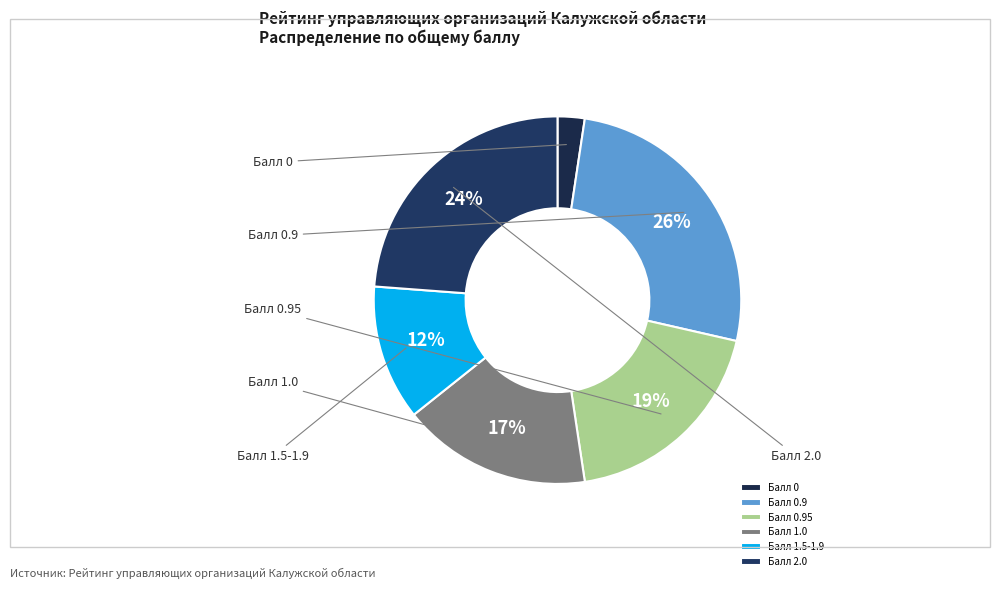

How many slices are in this pie chart?

6